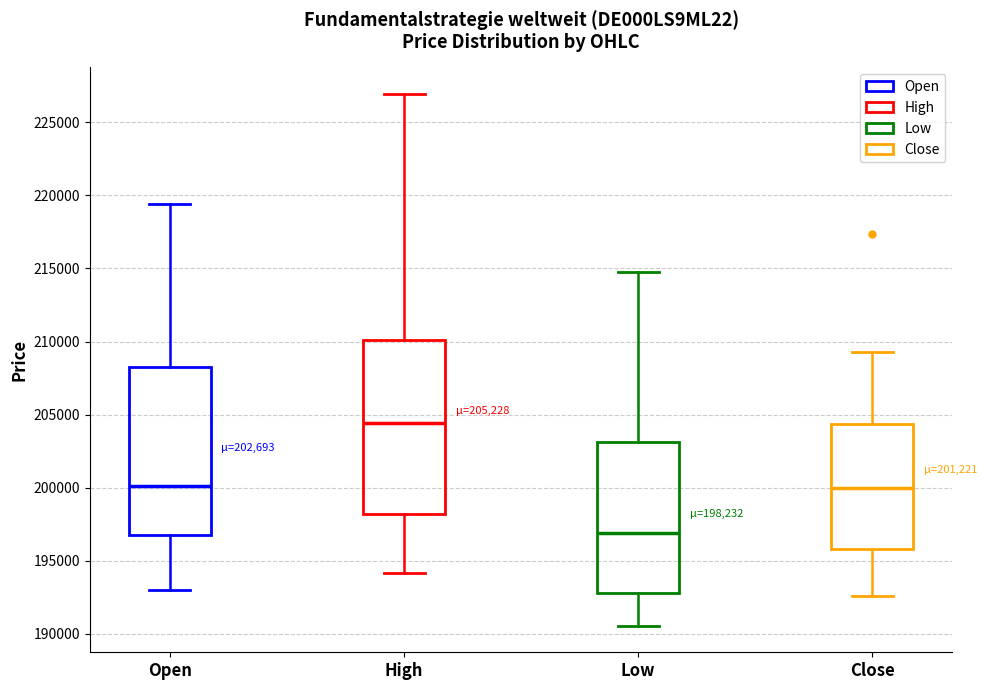

Which box's median line is the lowest?

Low